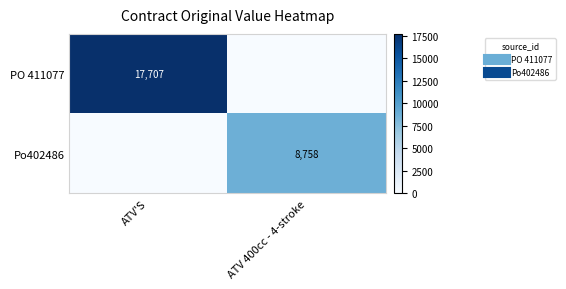

List the labels in order of Po402486 value, smallest first.

ATV'S, ATV 400cc - 4-stroke